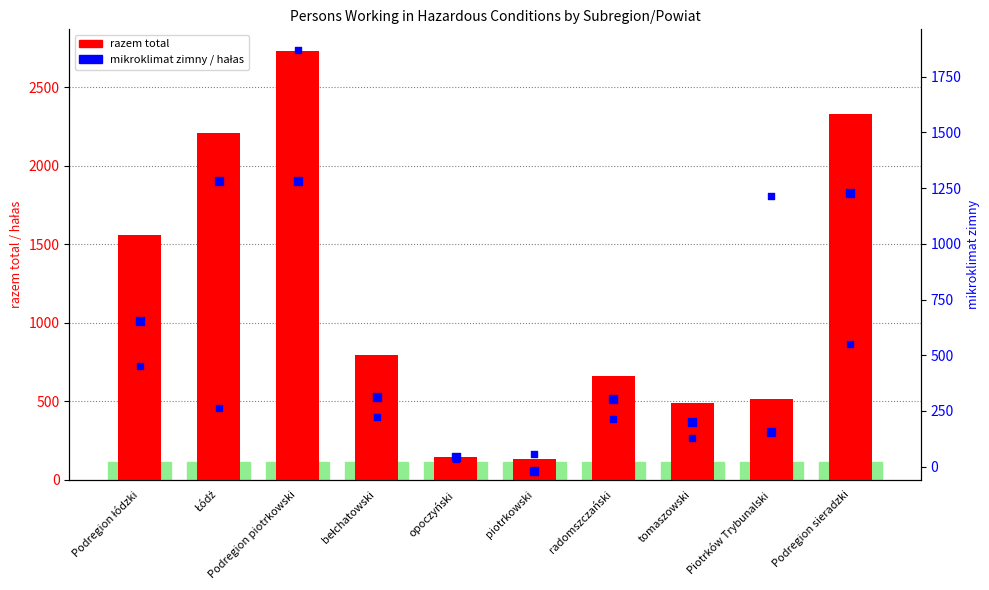

Is the value of razem total at bełchatowski greater than the value of mikroklimat zimny at opoczyński?

Yes